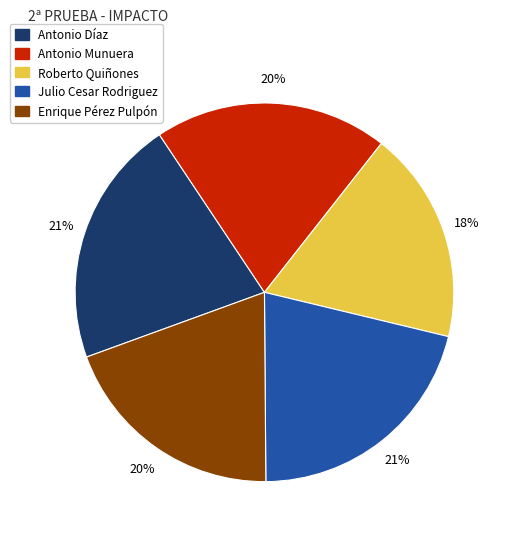

Is there a majority slice in this chart?

No